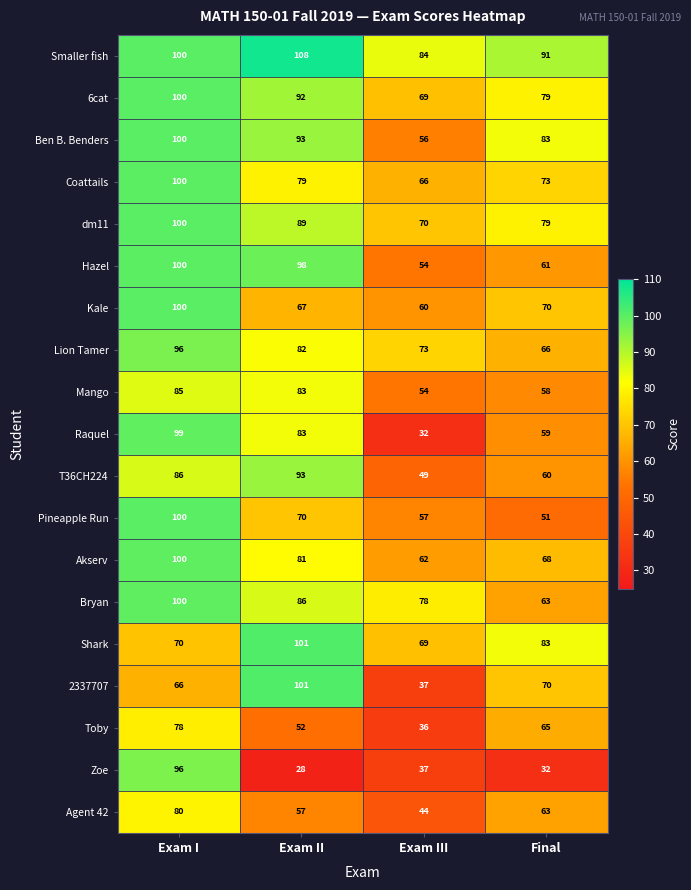

The dm11 series shows 100 at Exam I. True or false?

True